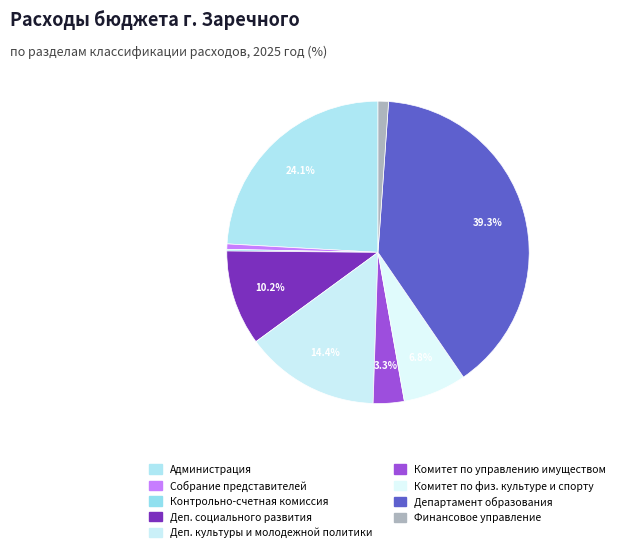

Count the number of slices in the pie.

9